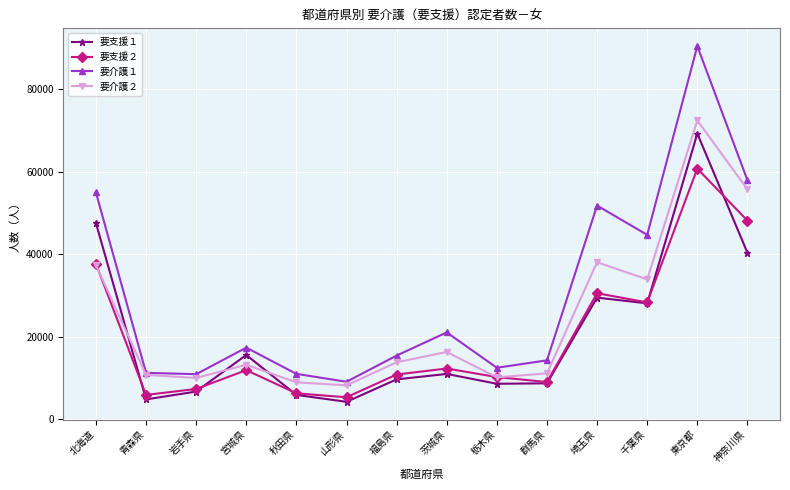

Which series ends up on top after the final intersection of 要介護２ and 要支援１?

要介護２